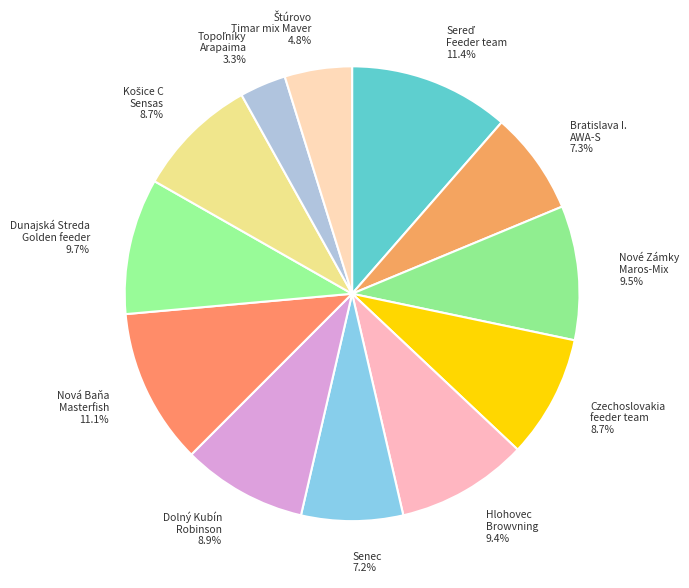

What portion of the pie excludes Dolný Kubín Robinson?

91.1%